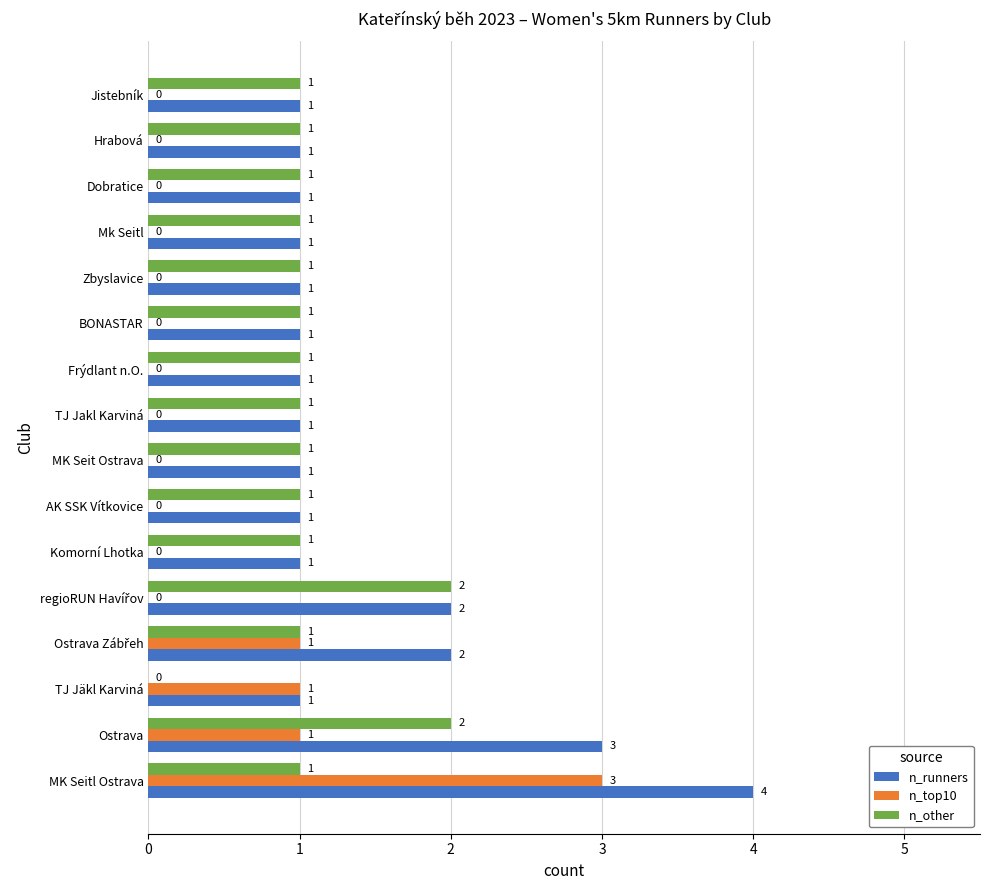

Count the n_runners values in the range 1 to 2.

14